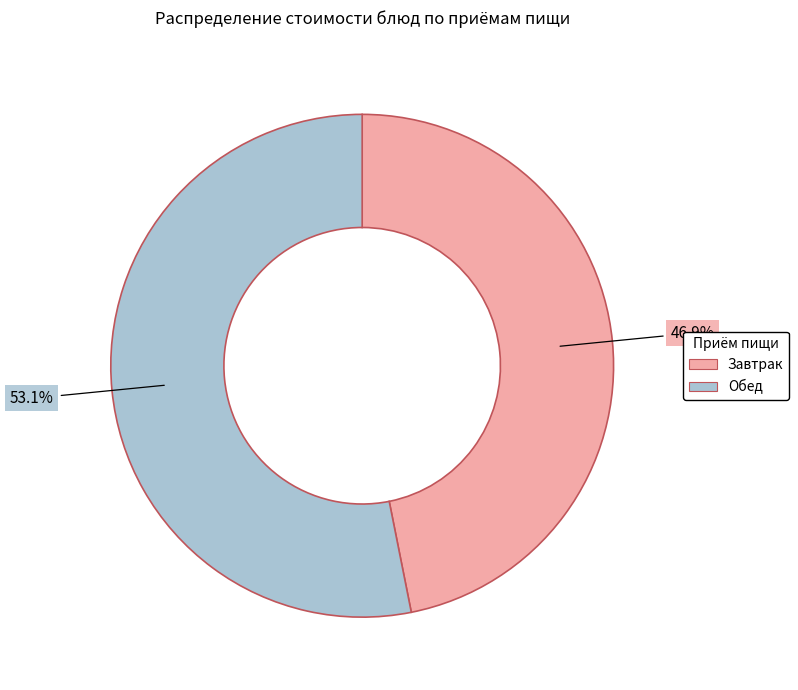

Is there a majority slice in this chart?

Yes